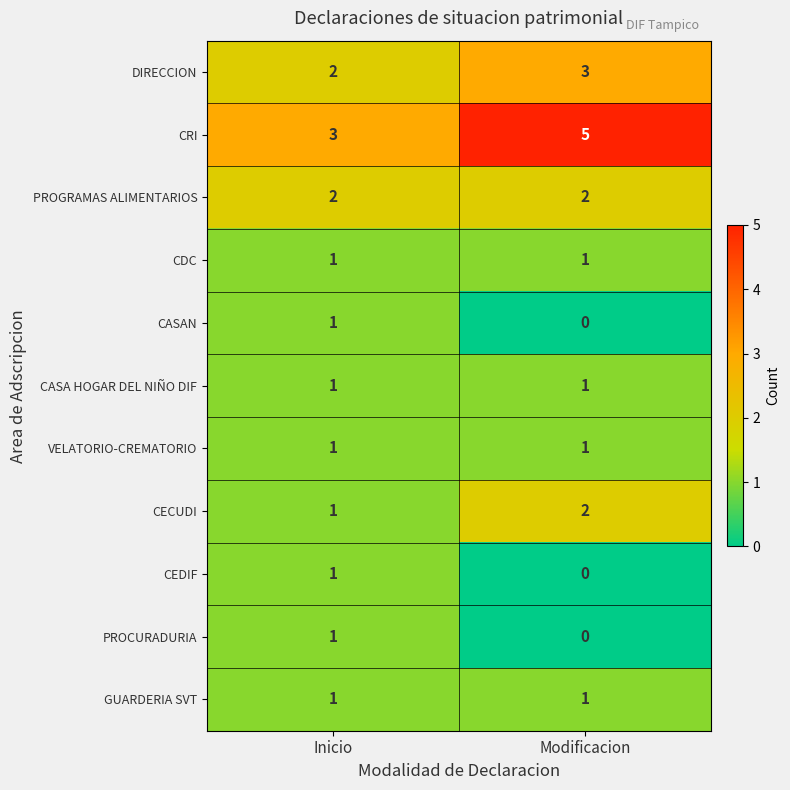

What is the sum of the PROGRAMAS ALIMENTARIOS values at Modificacion and Inicio?

4